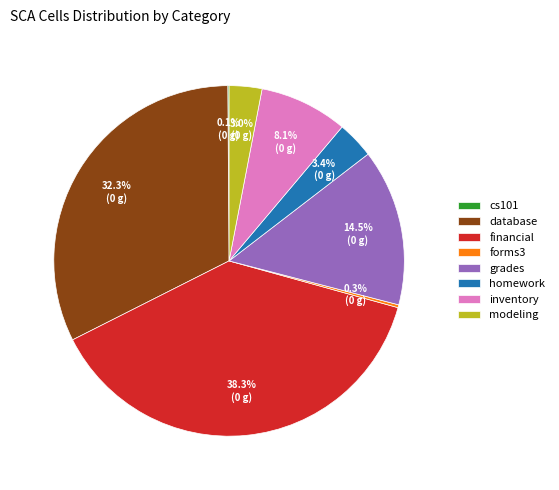

The grades slice represents 26% of the pie. True or false?

False